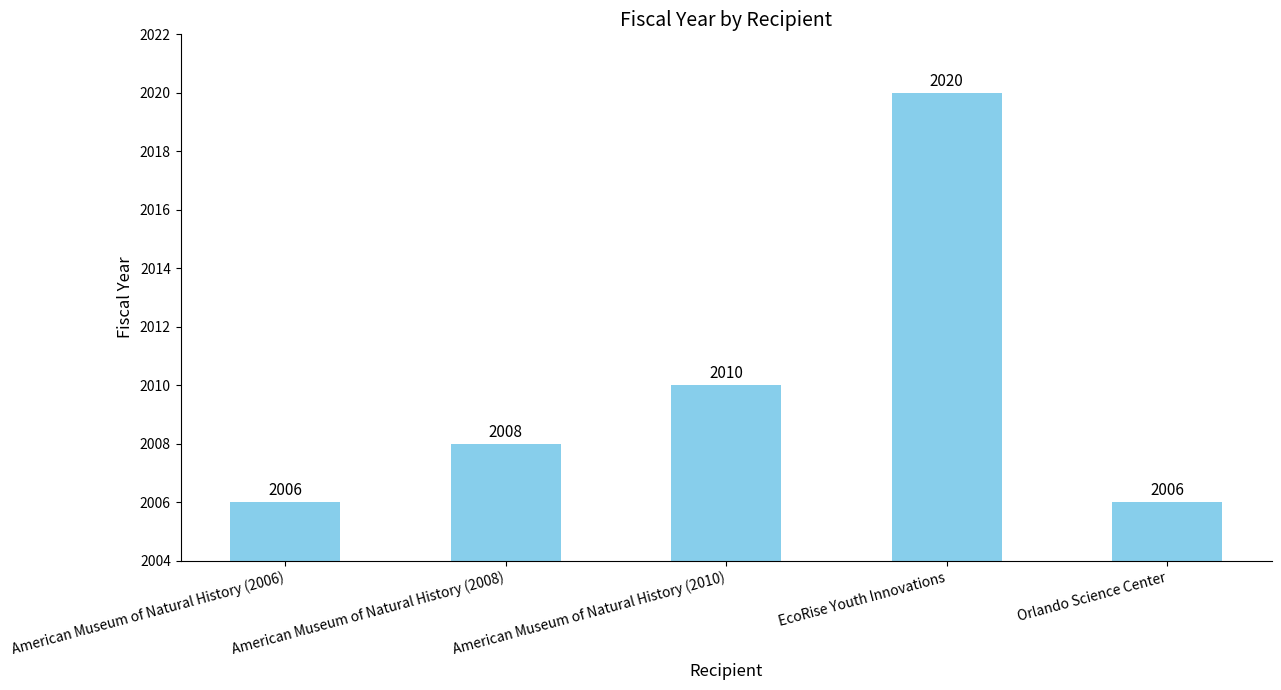

Reading right to left, extract all data points from this chart.

Orlando Science Center=2006	EcoRise Youth Innovations=2020	American Museum of Natural History (2010)=2010	American Museum of Natural History (2008)=2008	American Museum of Natural History (2006)=2006